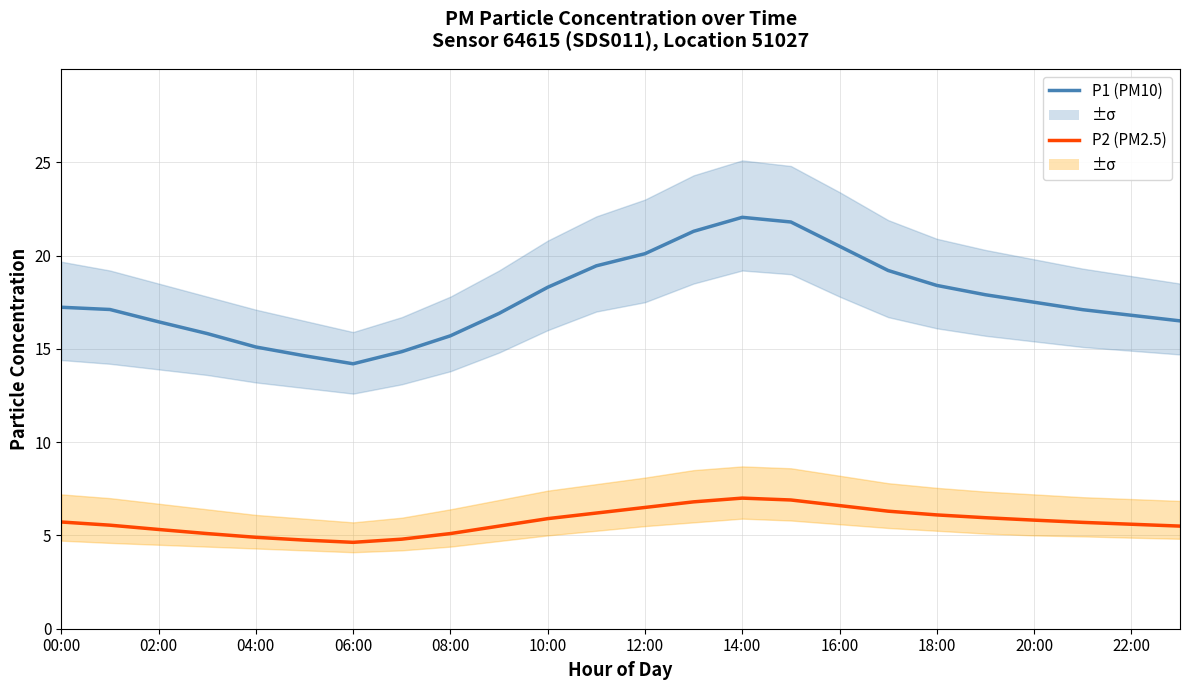

At which category does P2 (PM2.5) reach its first local peak?

14:00